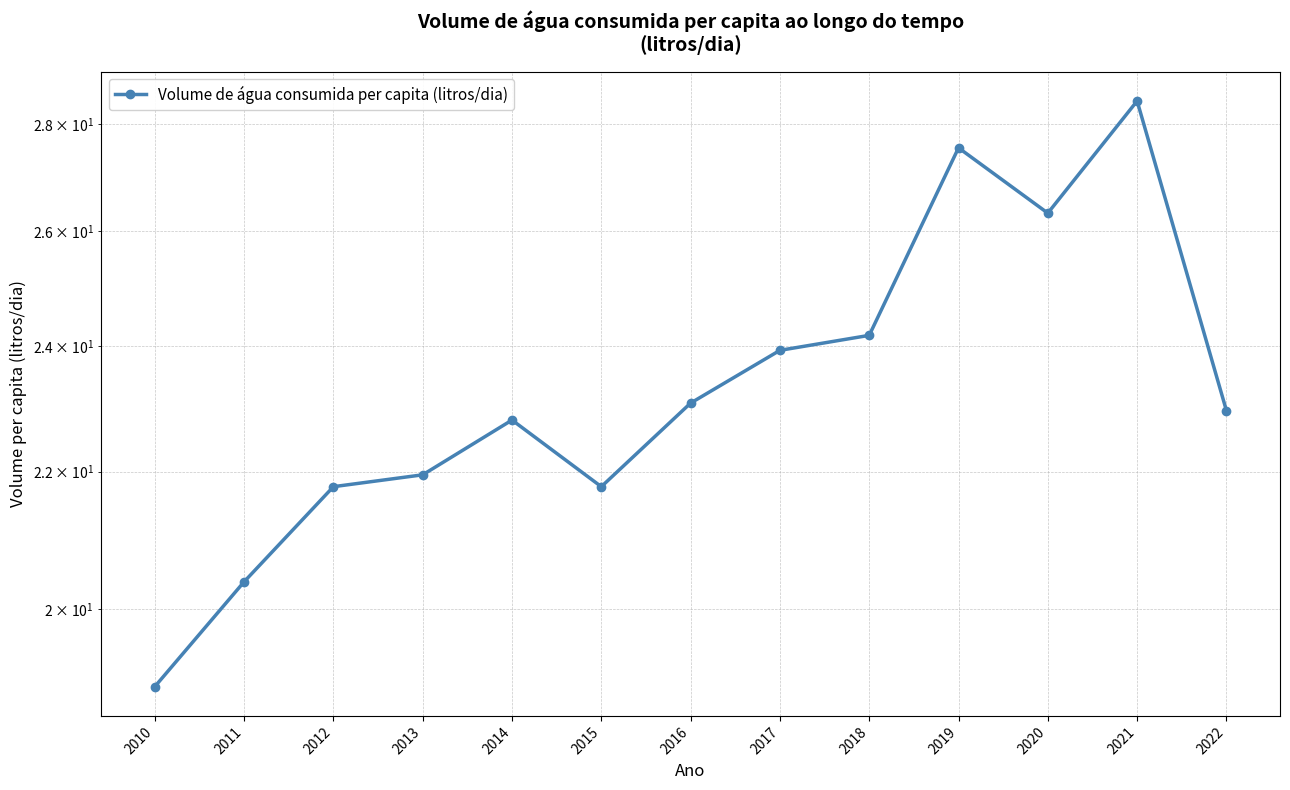

How many interior local valleys (lower than both neighbors) does the data have?

2